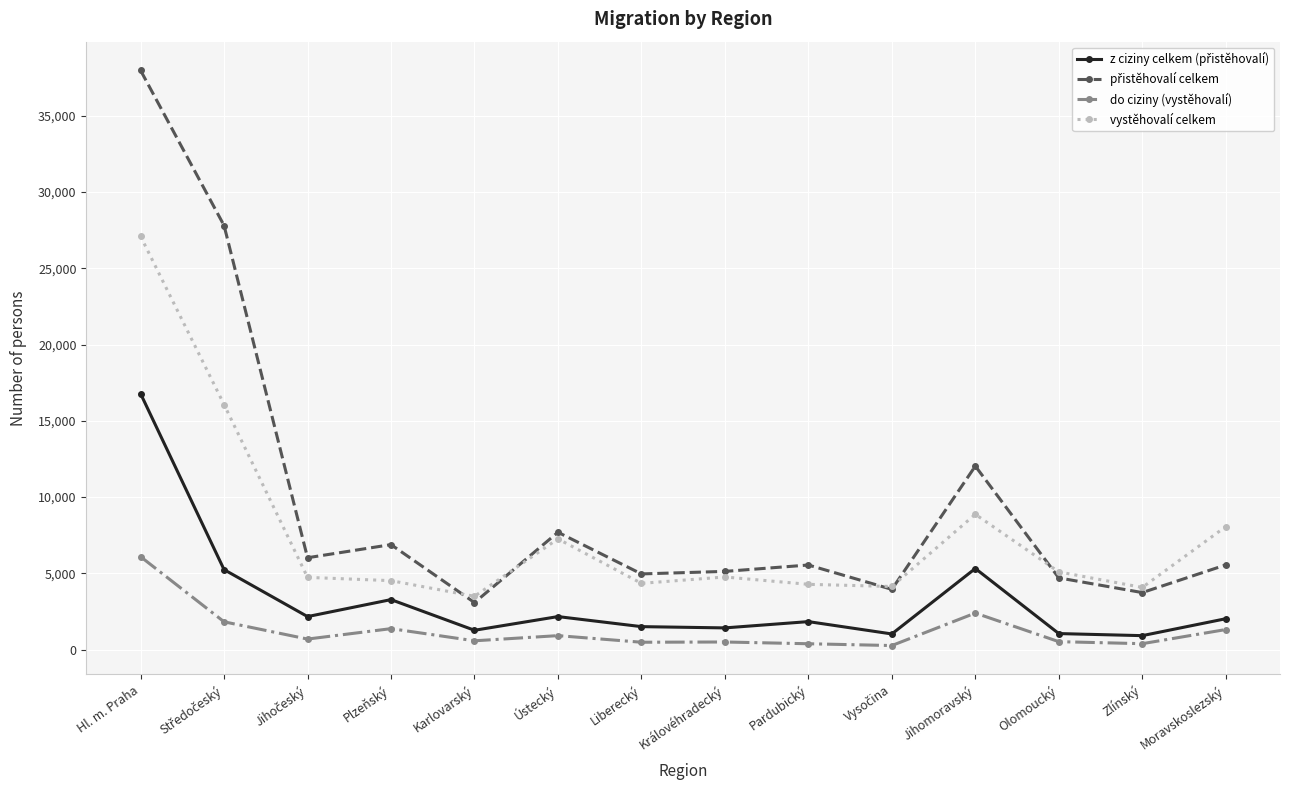

What is the label of the 9th point from the right?

Ústecký